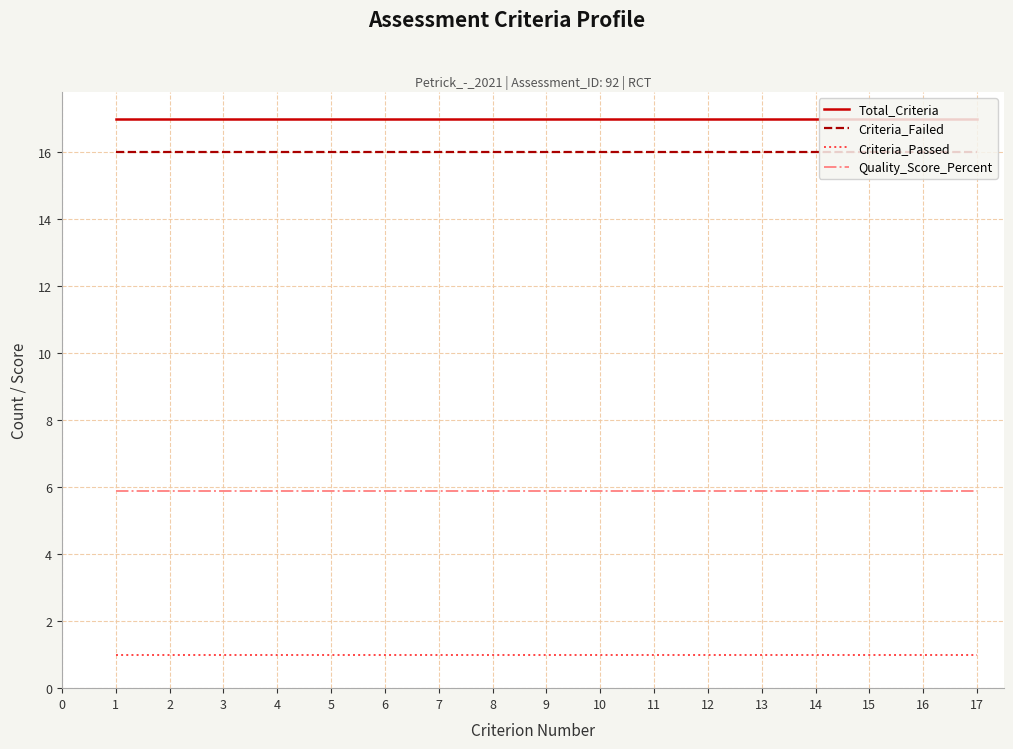

Which series has the largest total across all categories?

Total_Criteria